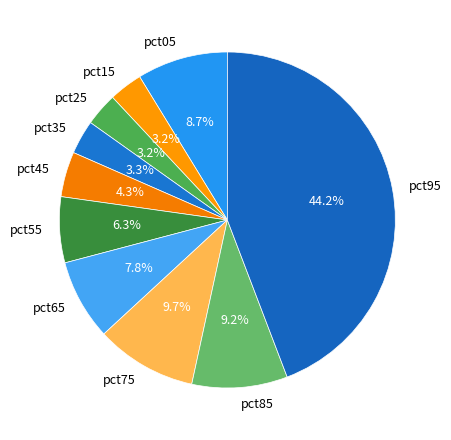

Does pct85 account for over 50% of the chart?

No